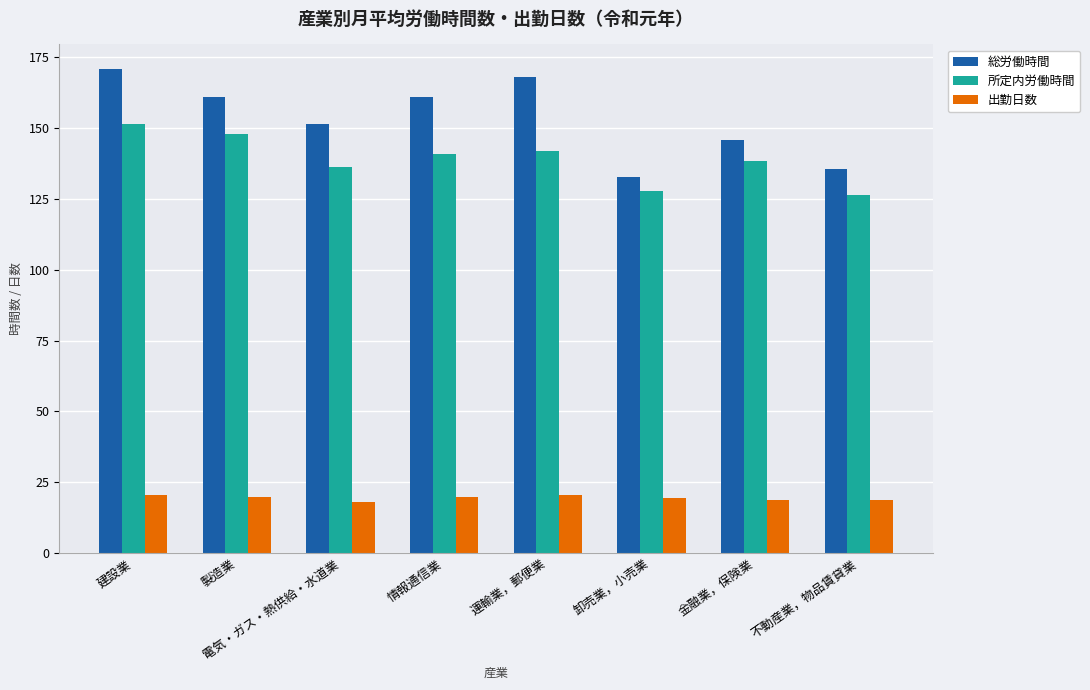

What is the approximate value of 所定内労働時間 at 運輸業，郵便業?

142.1